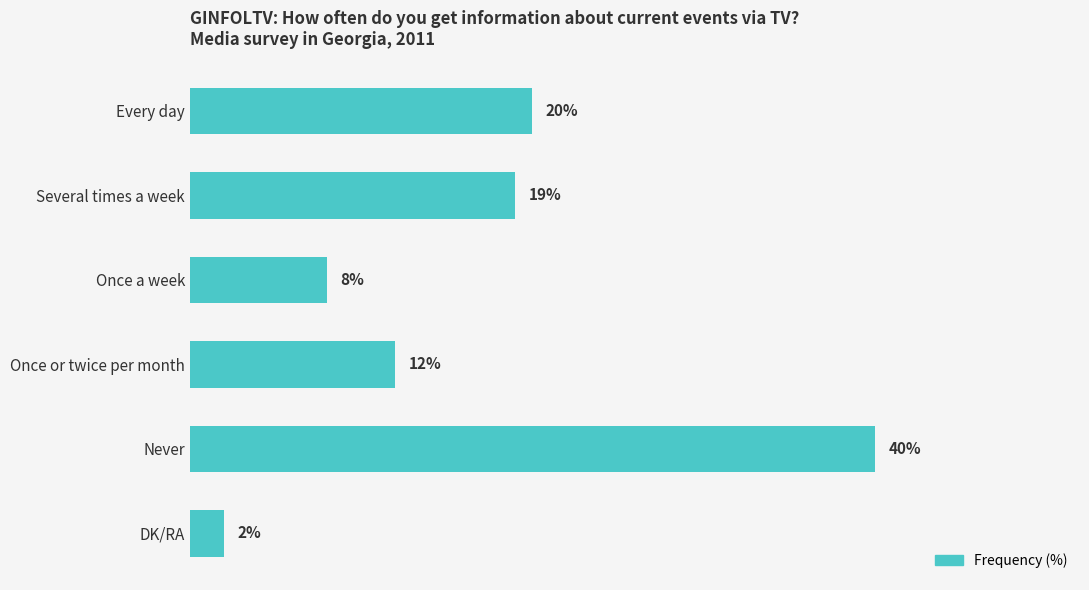

Which label corresponds to the smallest value in the chart?

DK/RA